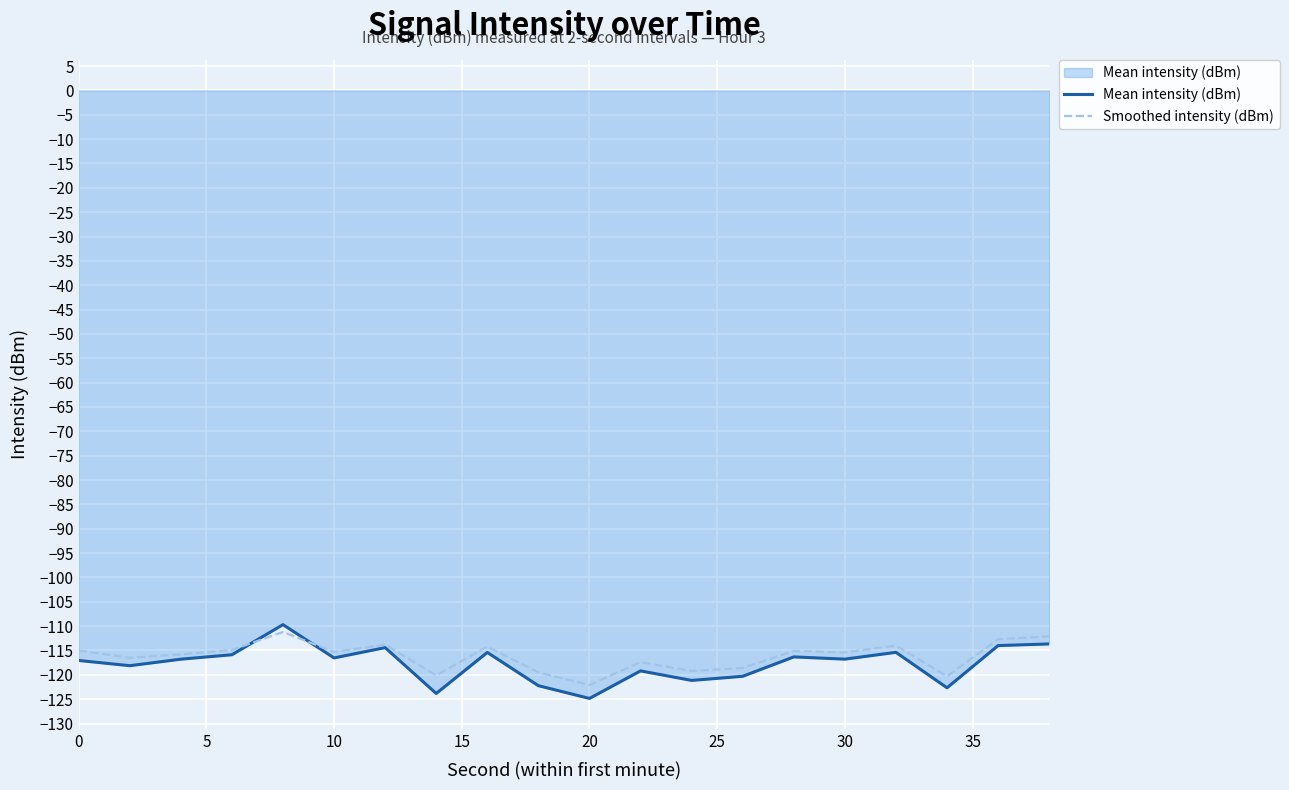

Does the chart display data point markers on the line(s)?

No